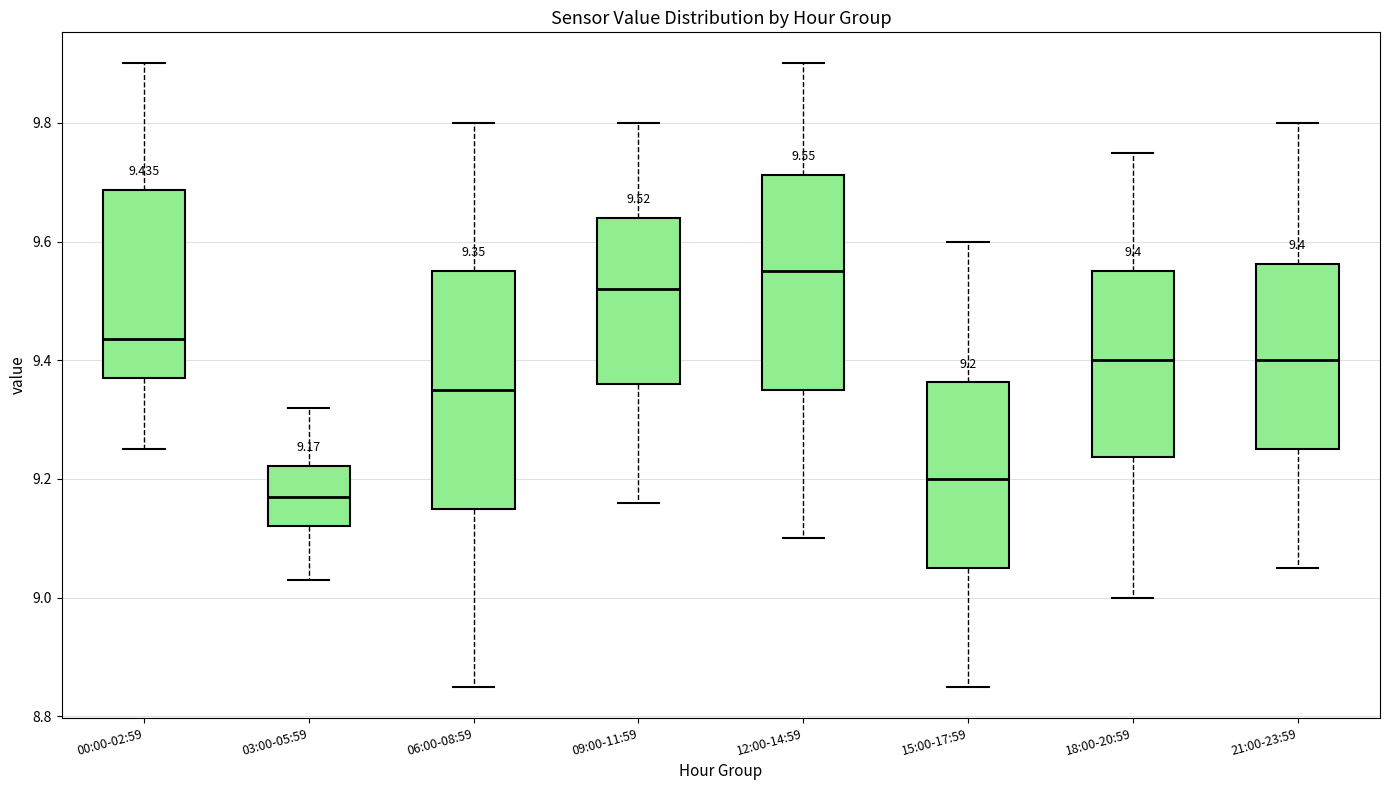

Which box's median line is the lowest?

03:00-05:59